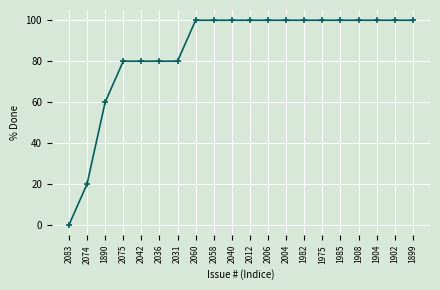

What is the value of the 7th point from the left?

80